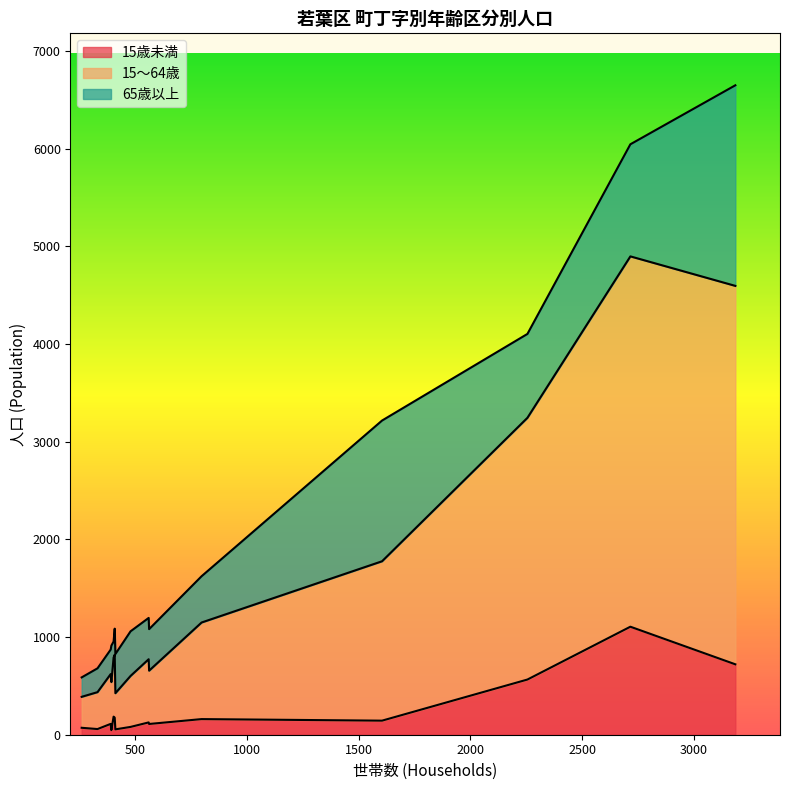

How many series are shown in this chart?

3